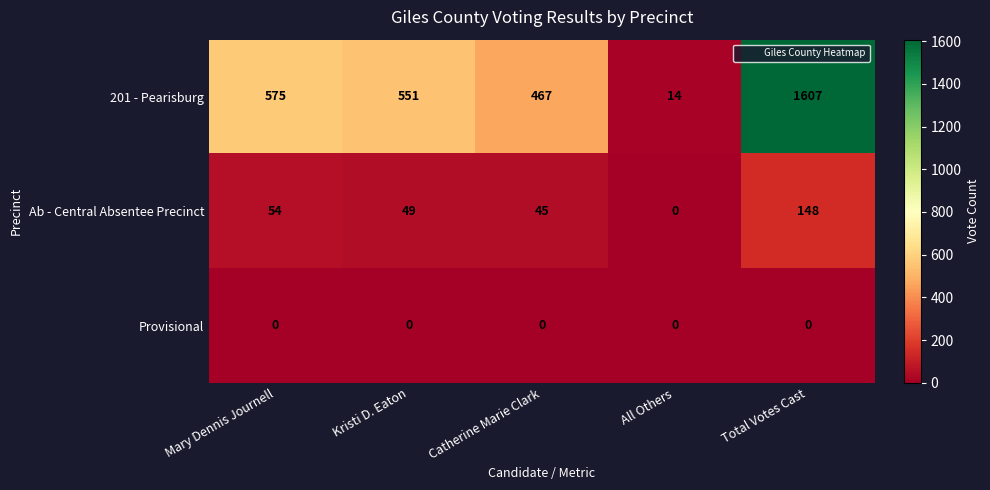

Where is 201 - Pearisburg nearest to the value 810?

Mary Dennis Journell